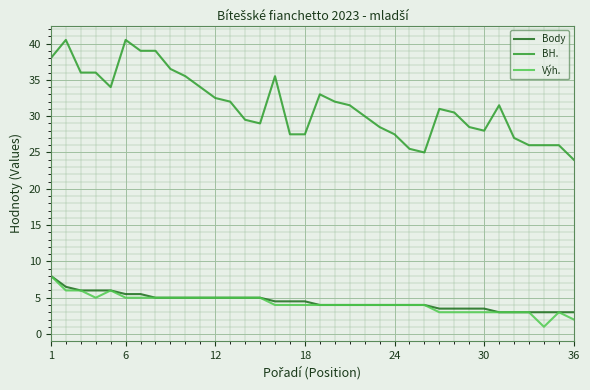

Which series has the largest range (max minus min)?

BH.